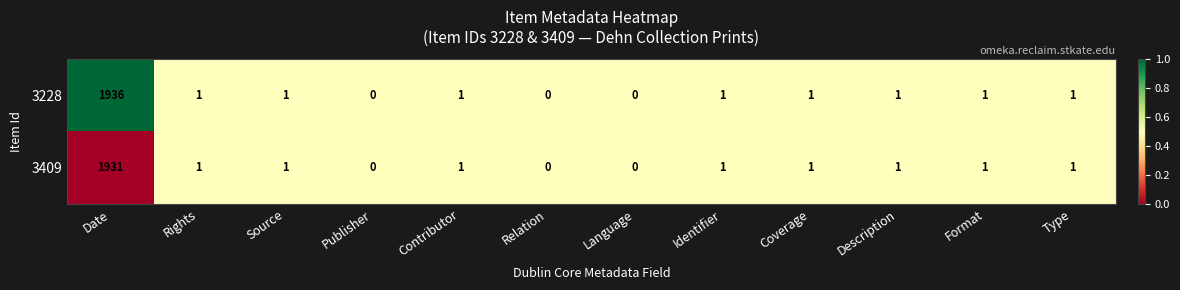

Count the number of data series in this chart.

2